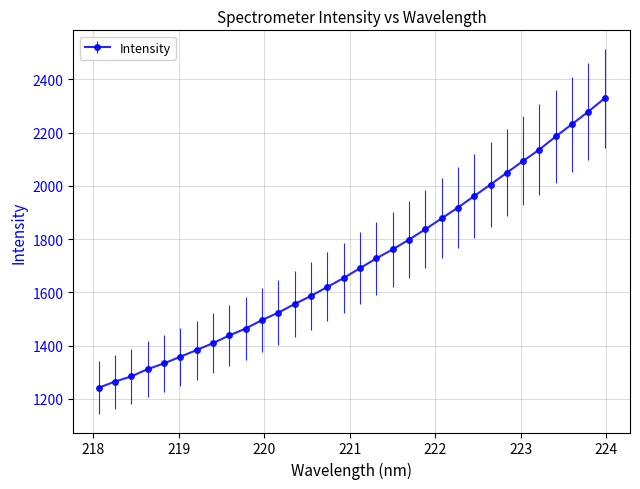

What is the difference between the maximum and minimum values?

1088.1